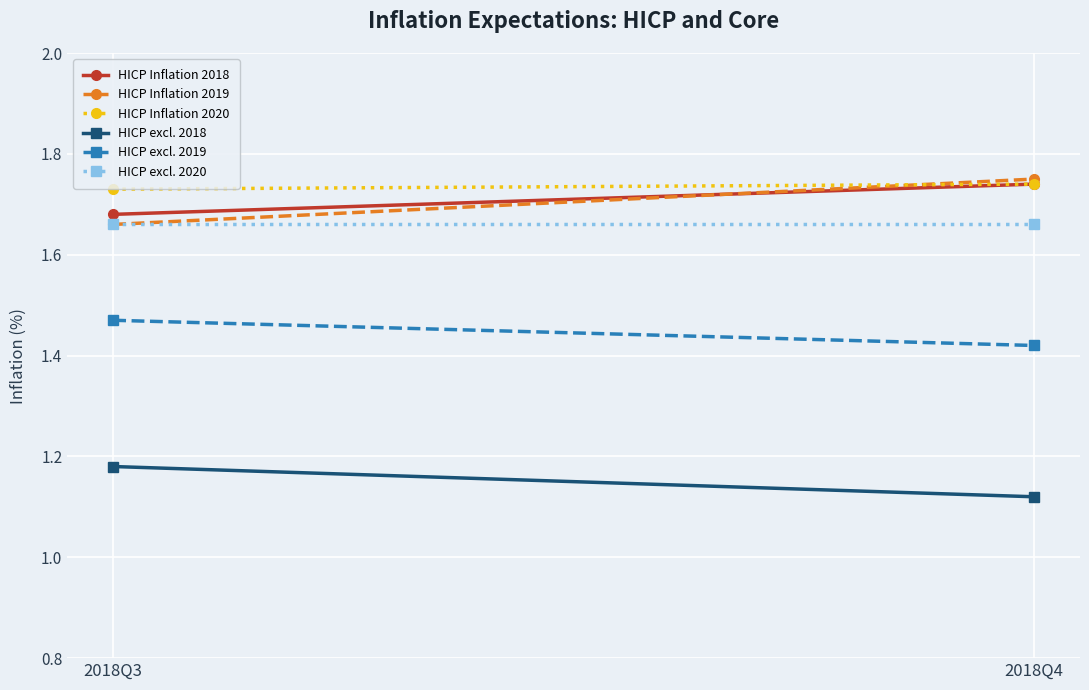

At which label does HICP excl. 2020 reach its peak?

2018Q3